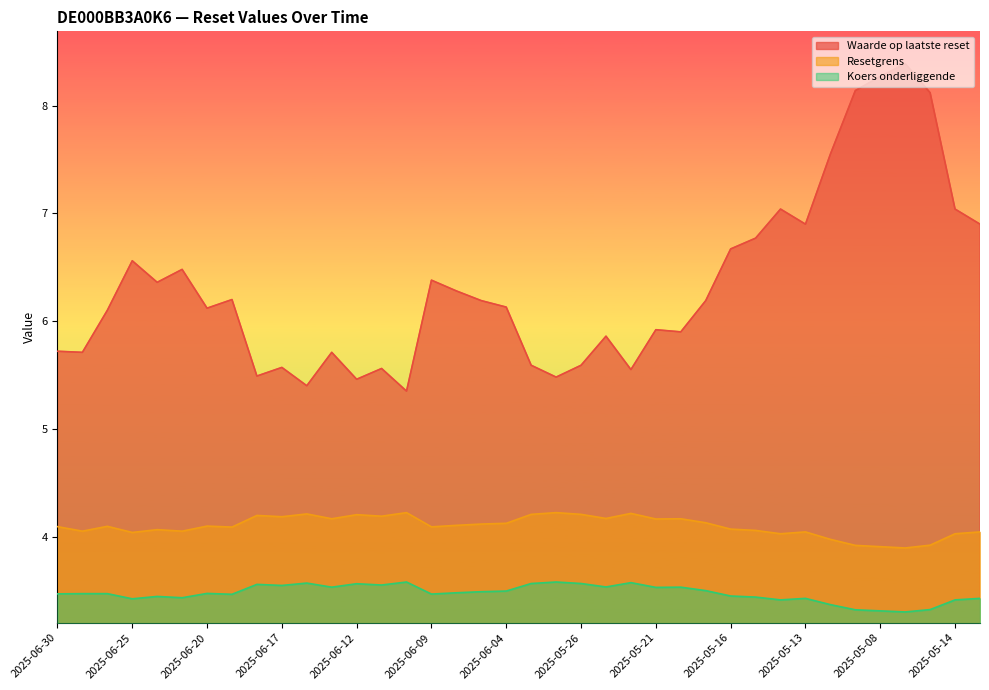

True or false: Resetgrens and Koers onderliggende cross at least once.

False